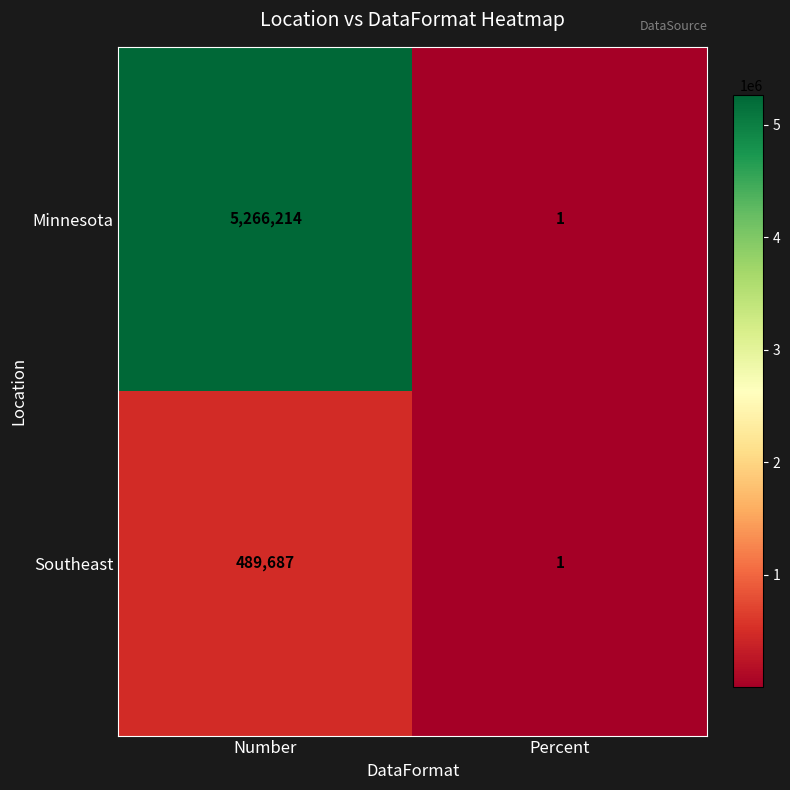

Rank the series by their average value, from highest to lowest.

Minnesota, Southeast